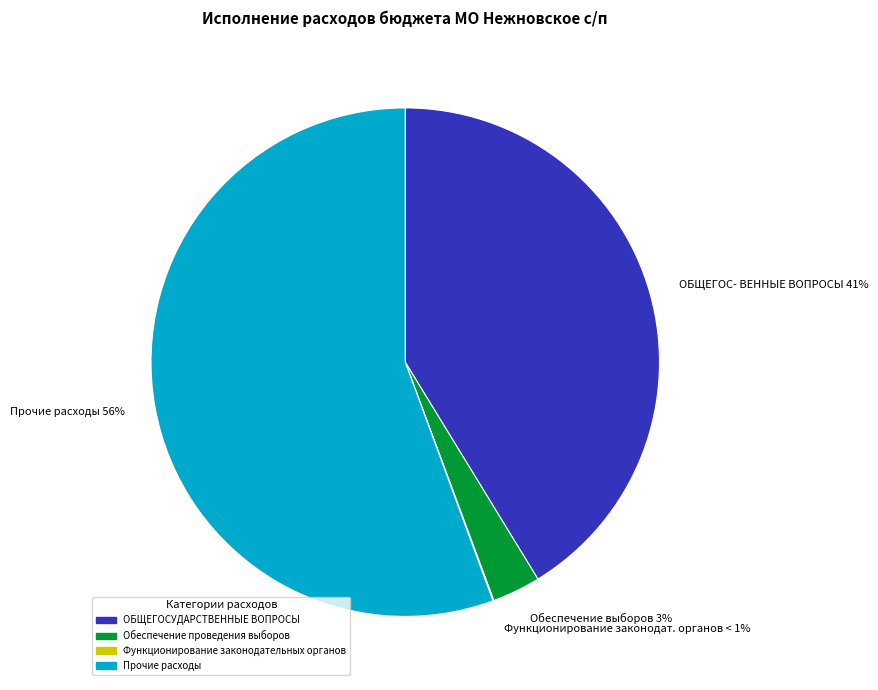

Is it true that Функционирование законодательных органов is 0% of the pie?

True